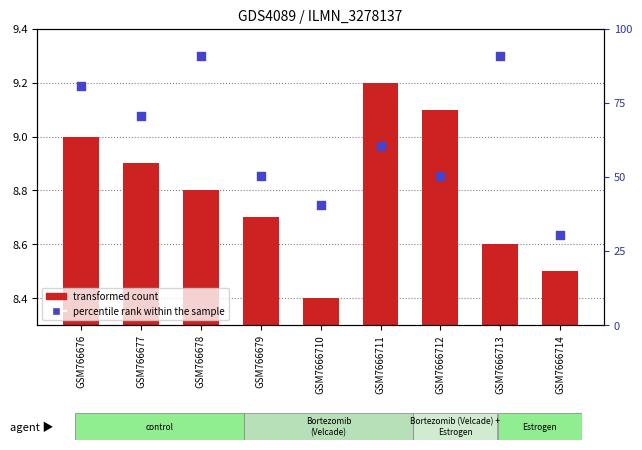

Which series reaches the minimum Y coordinate?

transformed count